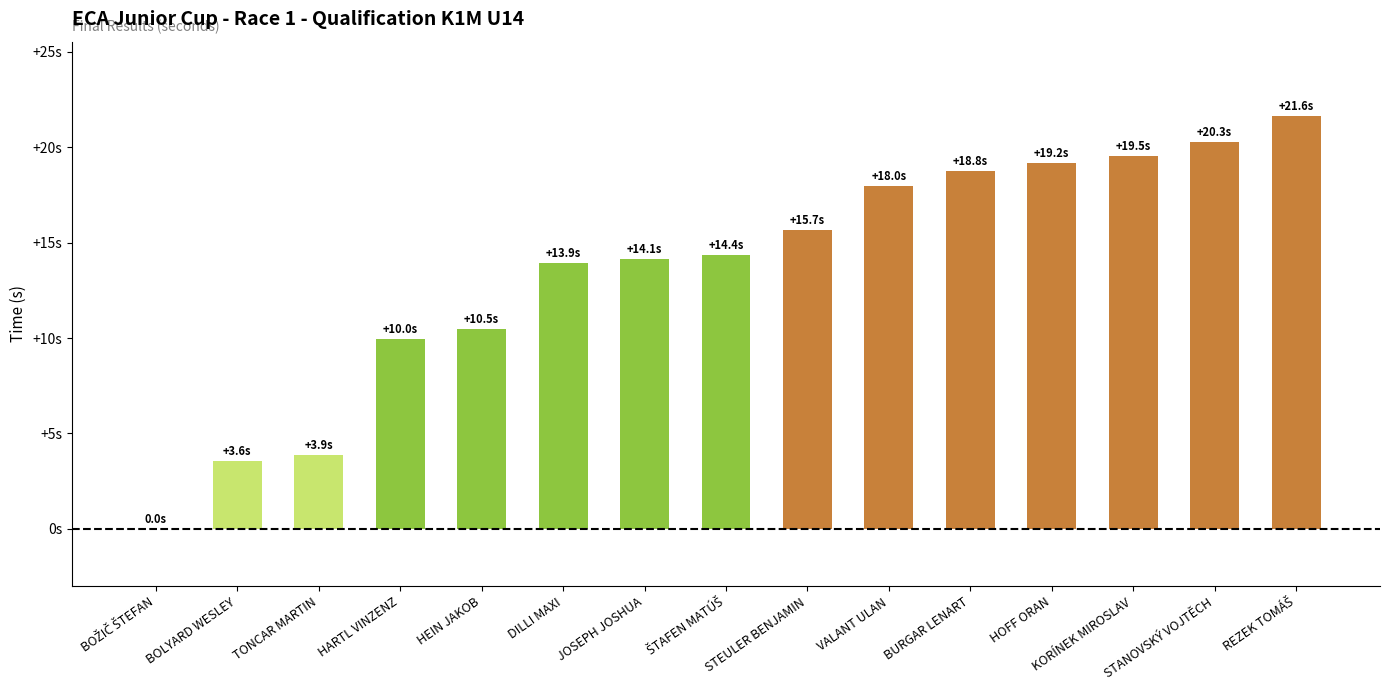

What is the label of the 15th bar from the right?

BOŽIČ ŠTEFAN